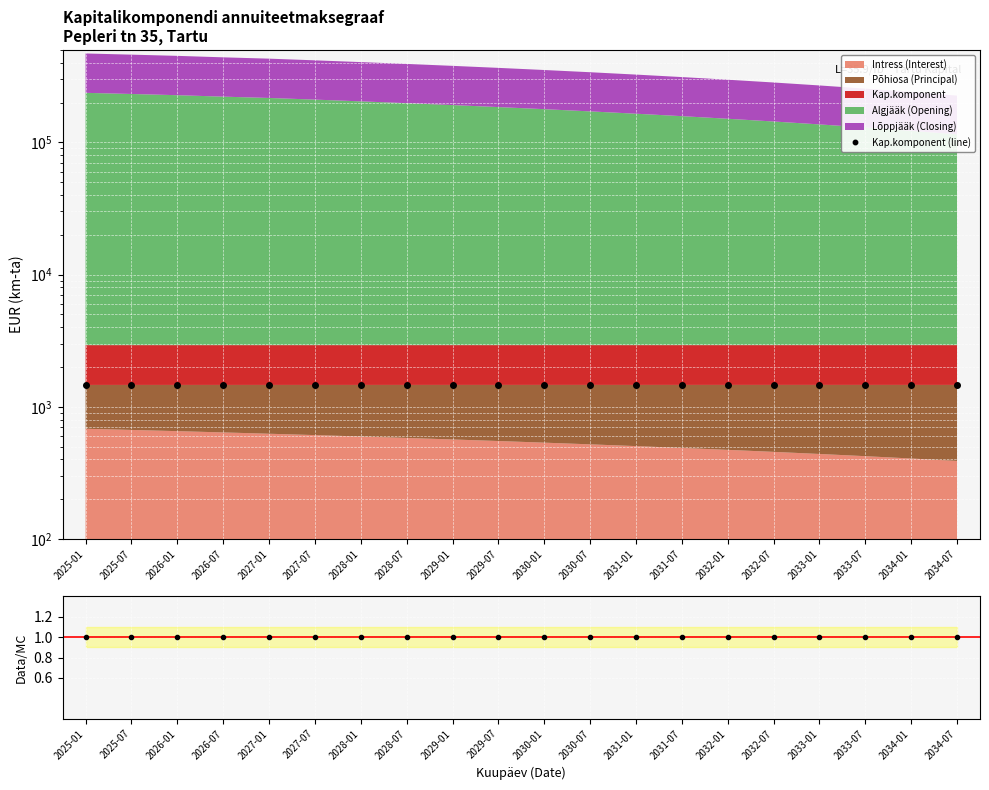

Which series has the largest total across all categories?

Kap.komponent (line)